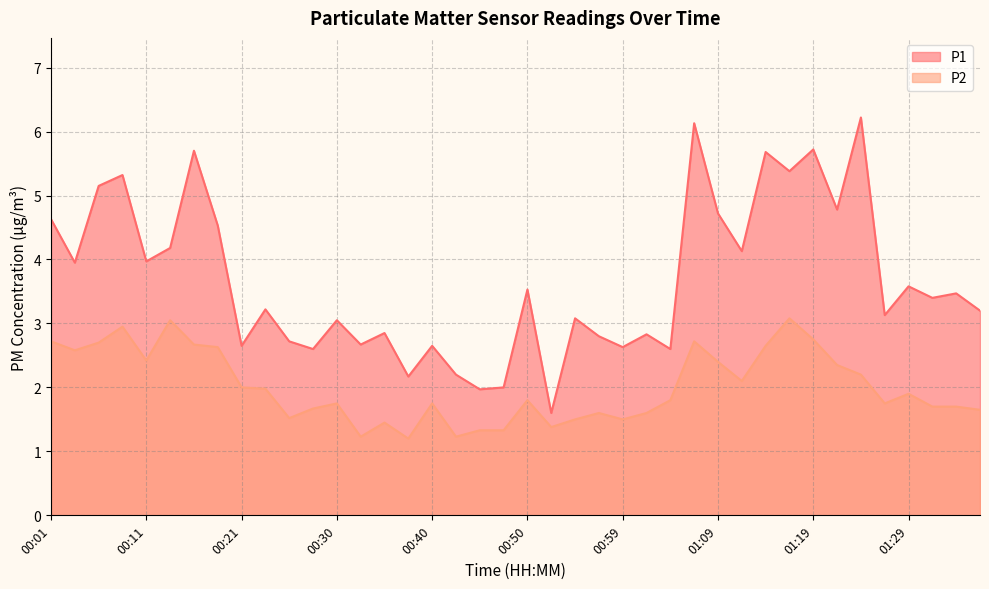

Which series has the widest spread of values?

P1